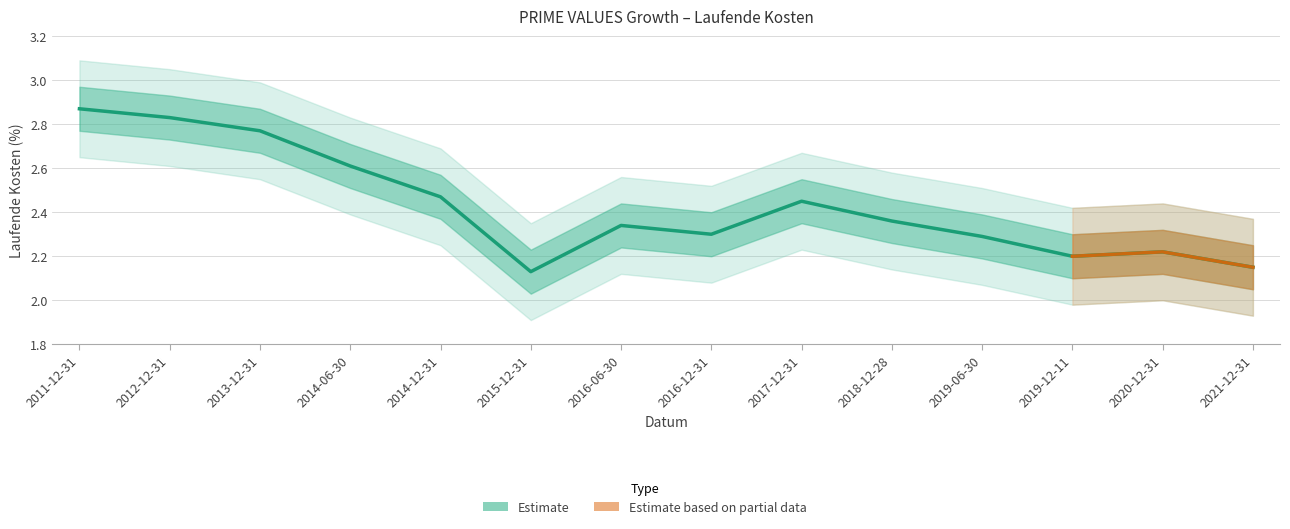

Reading left to right, transcribe all the data shown in this chart.

2011-12-31=2.9	2012-12-31=2.8	2013-12-31=2.8	2014-06-30=2.6	2014-12-31=2.5	2015-12-31=2.1	2016-06-30=2.3	2016-12-31=2.3	2017-12-31=2.5	2018-12-28=2.4	2019-06-30=2.3	2019-12-11=2.2	2020-12-31=2.2	2021-12-31=2.1